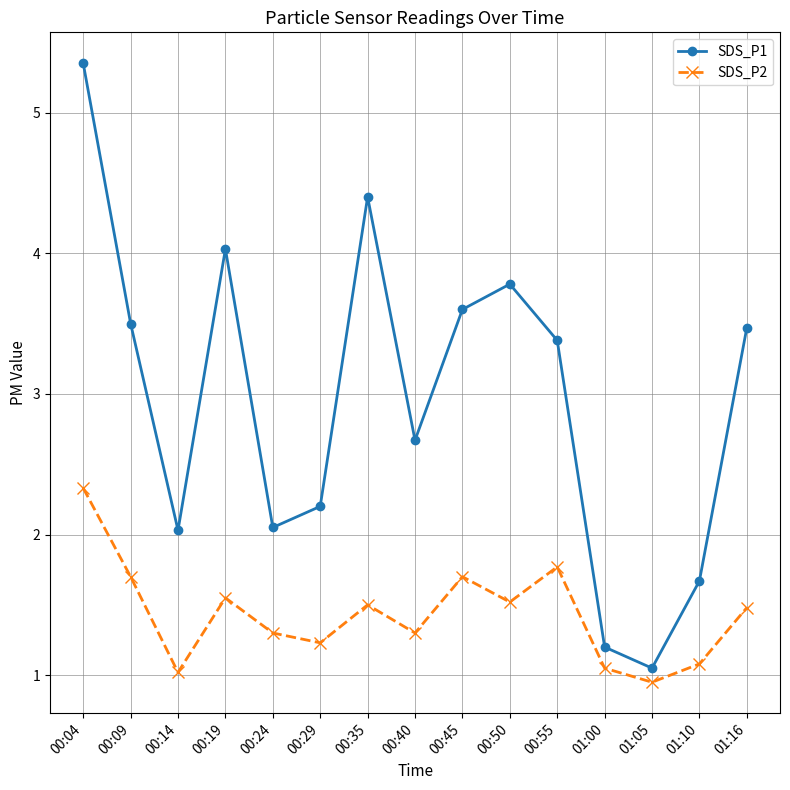

Which series has the largest total across all categories?

SDS_P1